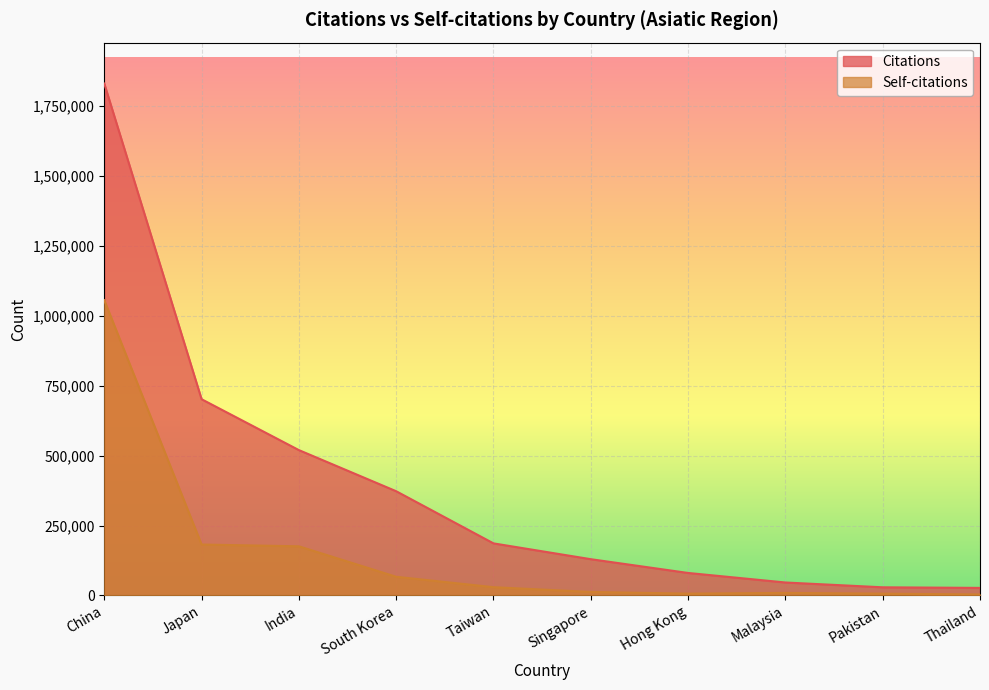

True or false: Citations and Self-citations cross at least once.

False